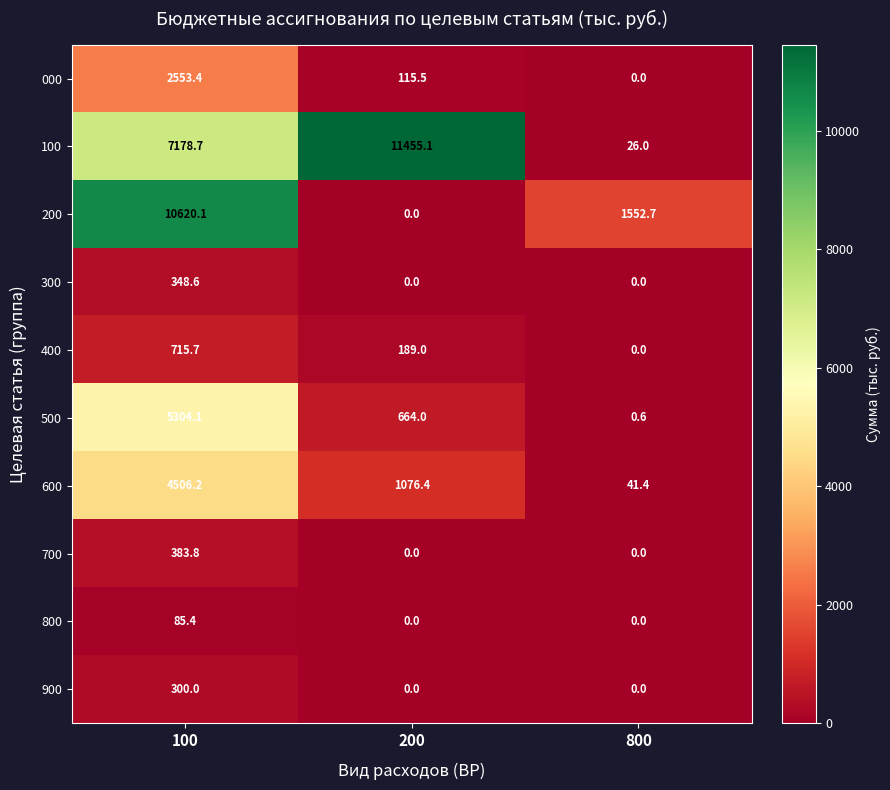

List the series in order of their peak value, lowest first.

800, 900, 300, 700, 400, 000, 600, 500, 200, 100